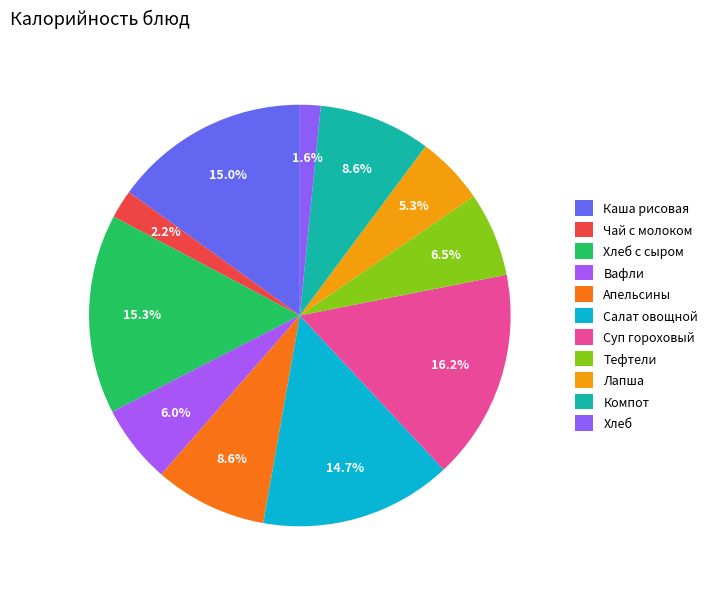

To the nearest percent, what portion does Лапша represent?

5%